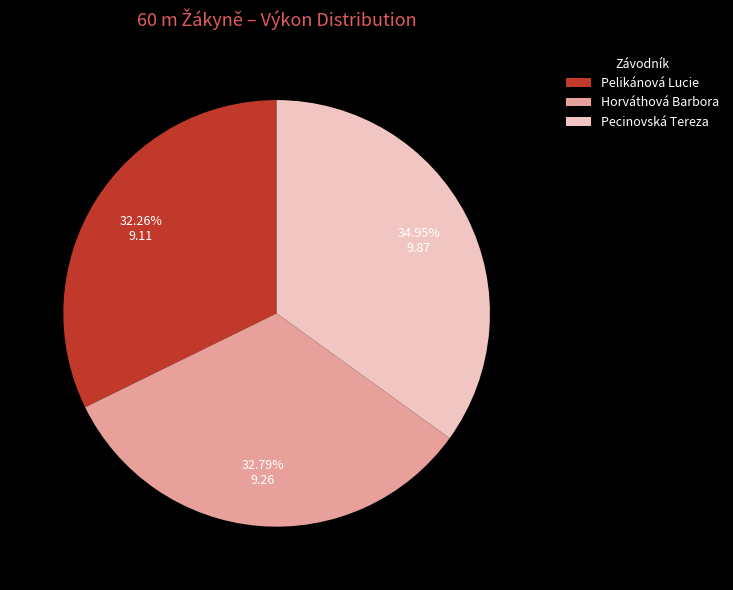

Which slice is the smallest?

Pelikánová Lucie